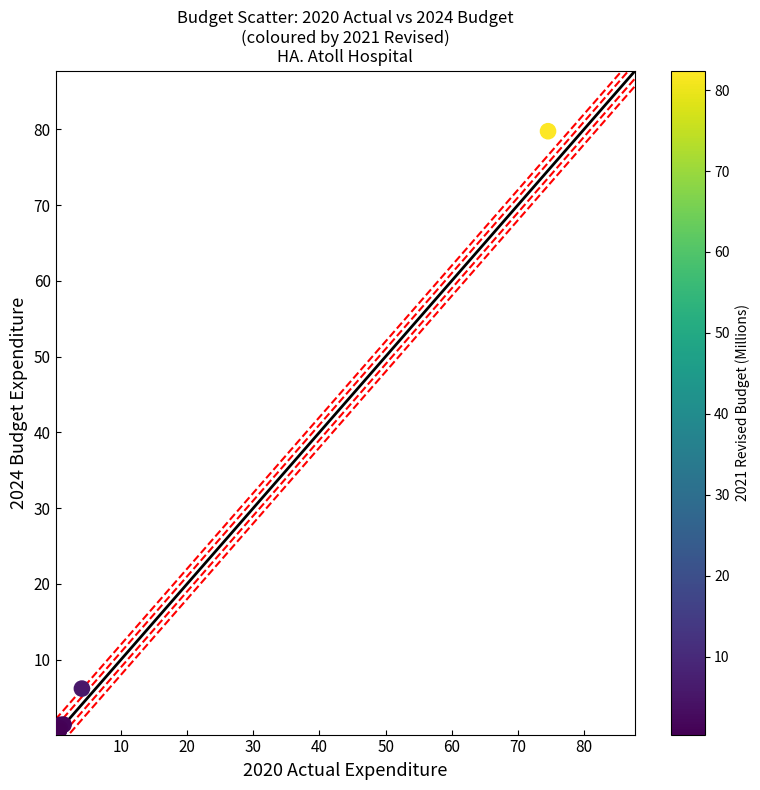

What Y value in the scatter plot is closest to 40?

6.2